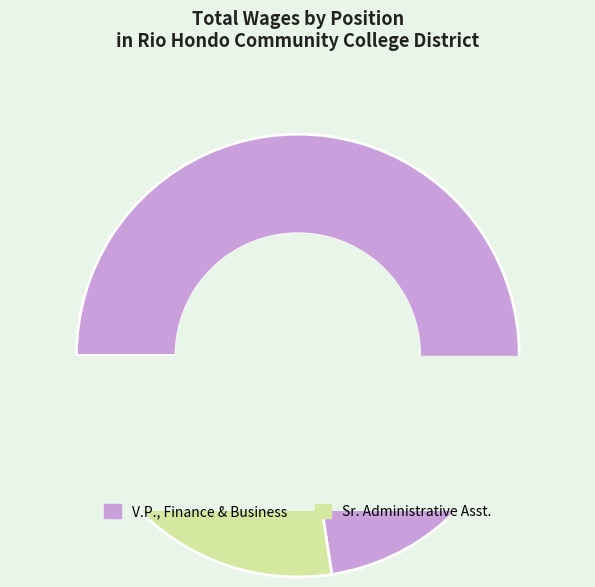

What portion of the pie excludes Sr. Administrative Asst.?

72.5%